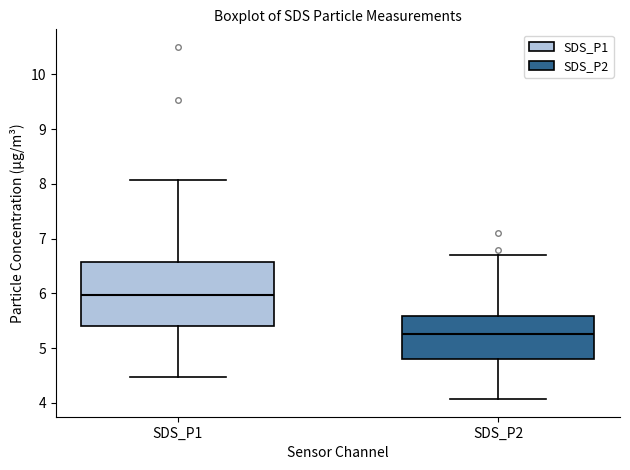

Reading left to right, read every box against the y-axis: the position of its median line, the range the box covers, and the ends of its whiskers. The values are not printed on the chart, so give them approximately, as read against the axis.

SDS_P1: median 6.0, box 5.4 to 6.6, whiskers 4.5 to 8.1
SDS_P2: median 5.3, box 4.8 to 5.6, whiskers 4.1 to 6.7